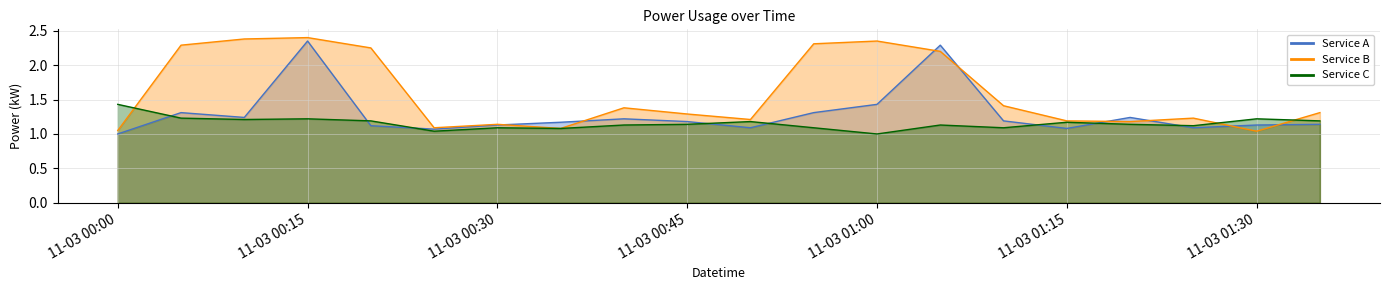

What is the difference between the highest and lowest values at 2023-11-03T00:05:00?

1.1